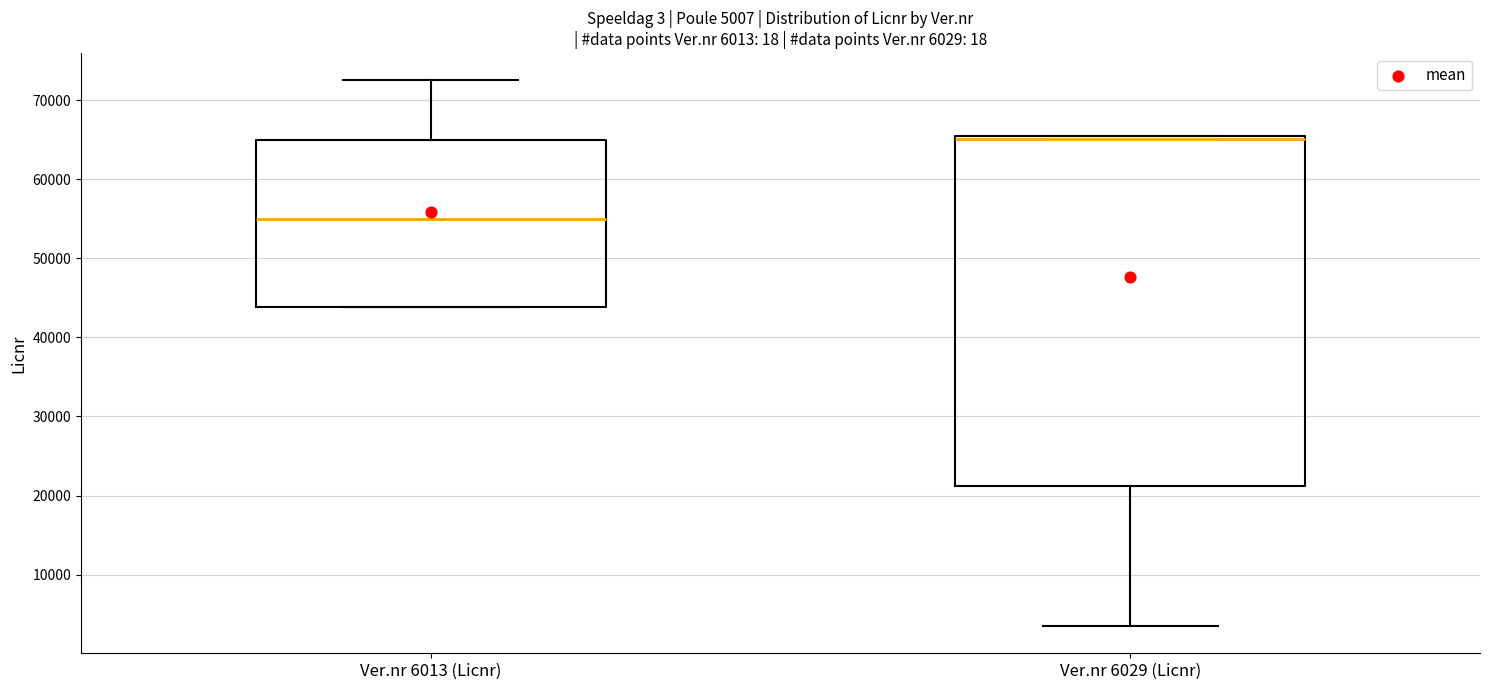

Comparing the boxes themselves (not the whiskers), which one is the tallest?

Ver.nr 6029 (Licnr)